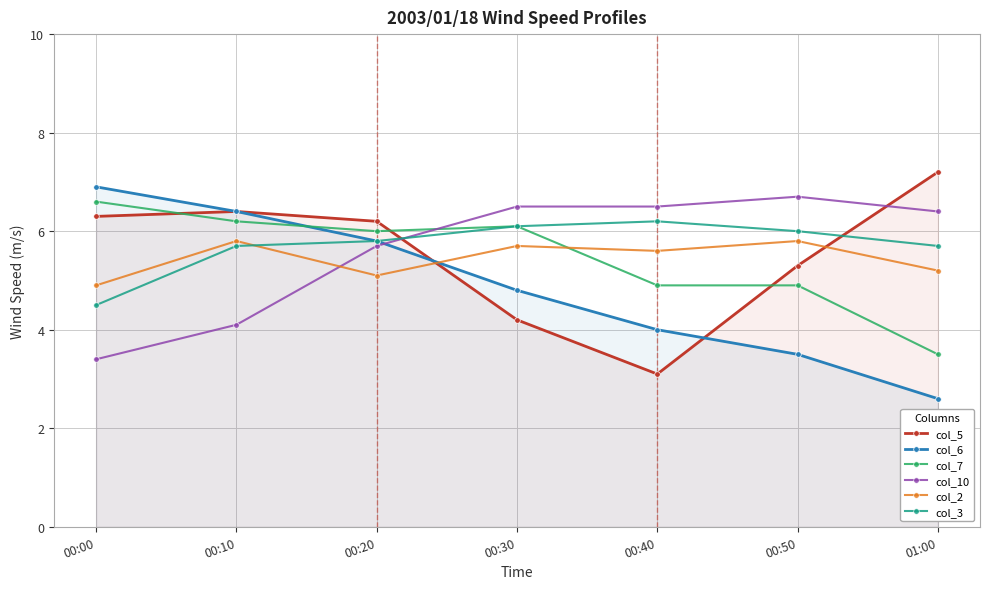

The col_10 series shows 1.9 at 00:50. True or false?

False